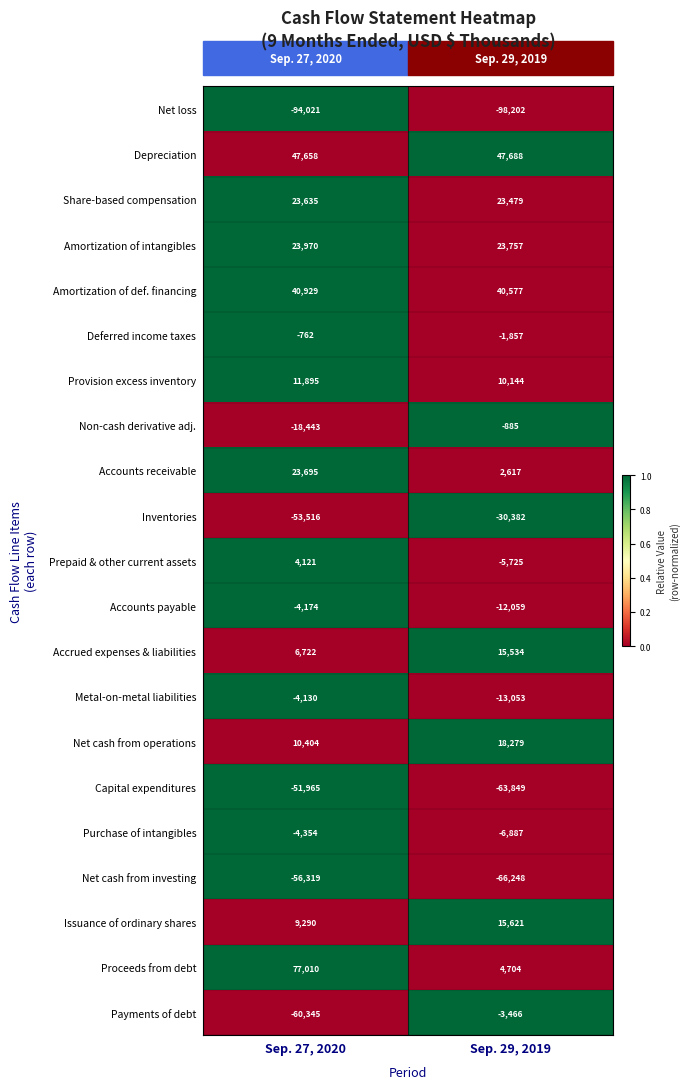

At which label is Amortization of intangibles closest to 23863?

Sep. 29, 2019